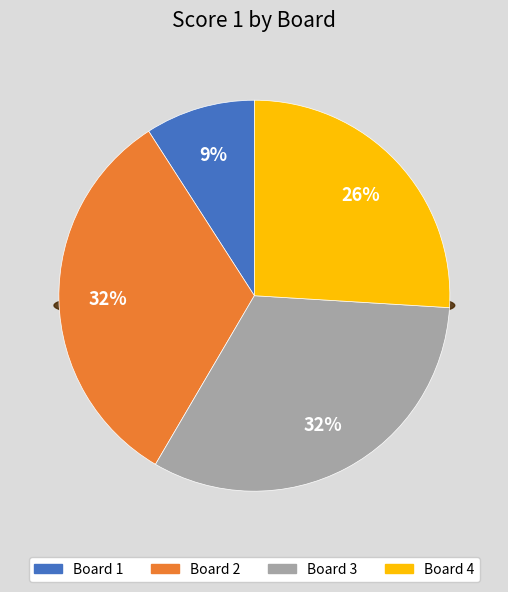

Rank the categories by value from highest to lowest.

Board 2, Board 3, Board 4, Board 1